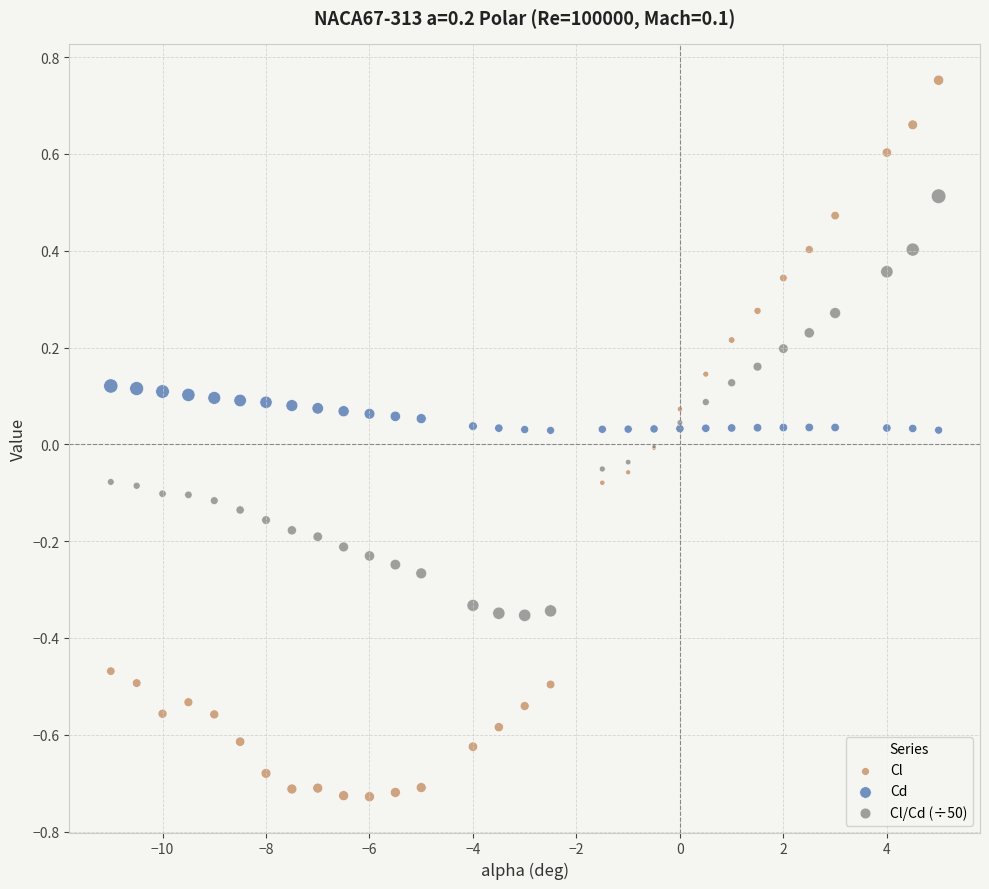

Which series reaches the minimum Y coordinate?

Cl